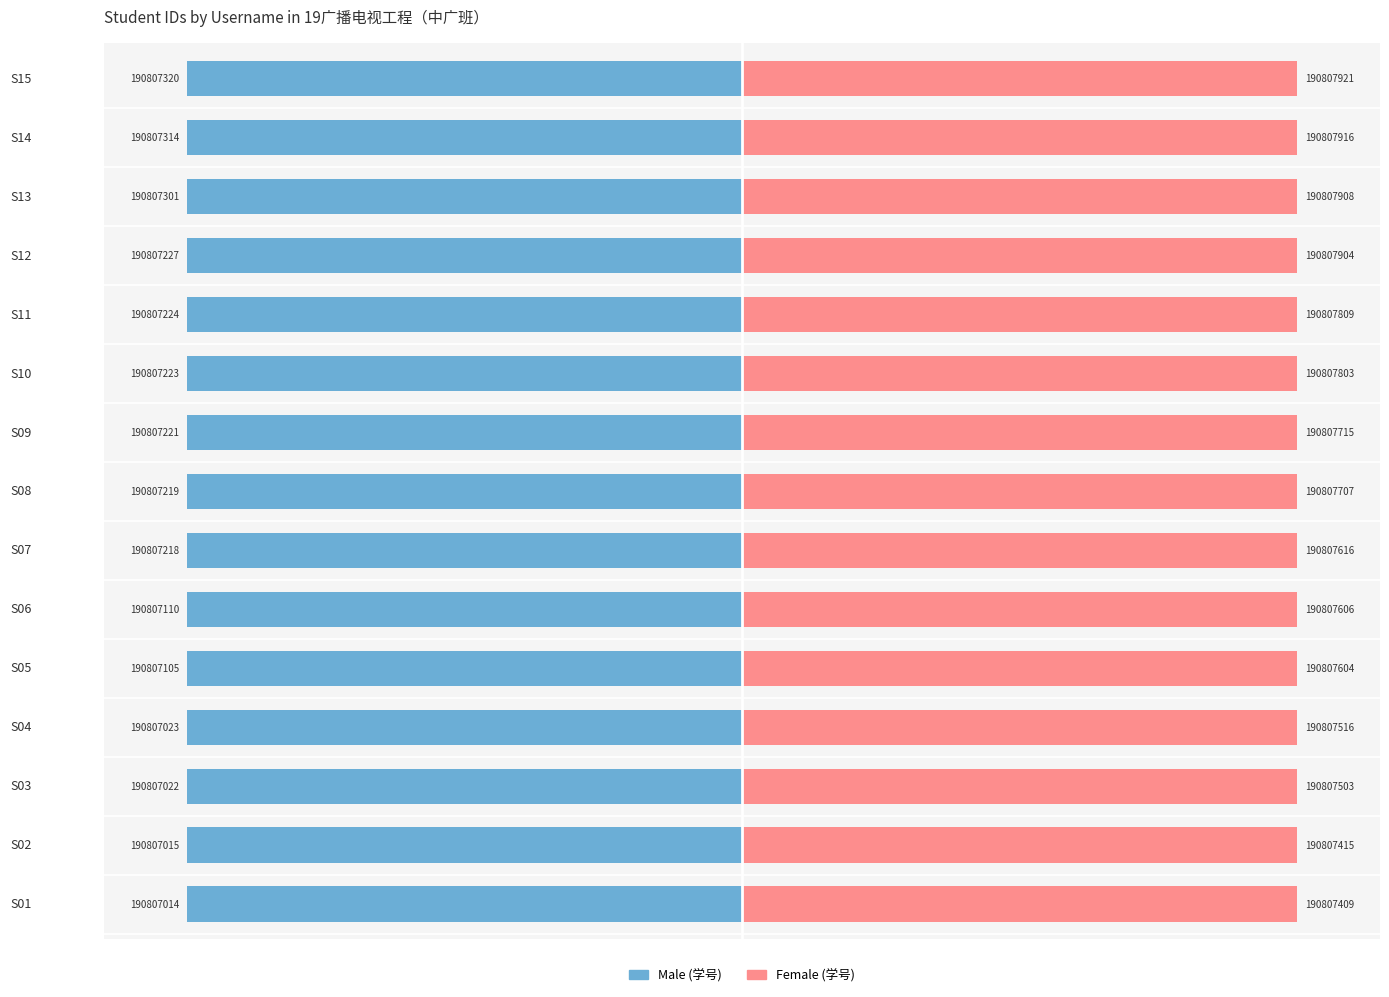

At S15, list the series in order from smallest to largest.

Male, Female